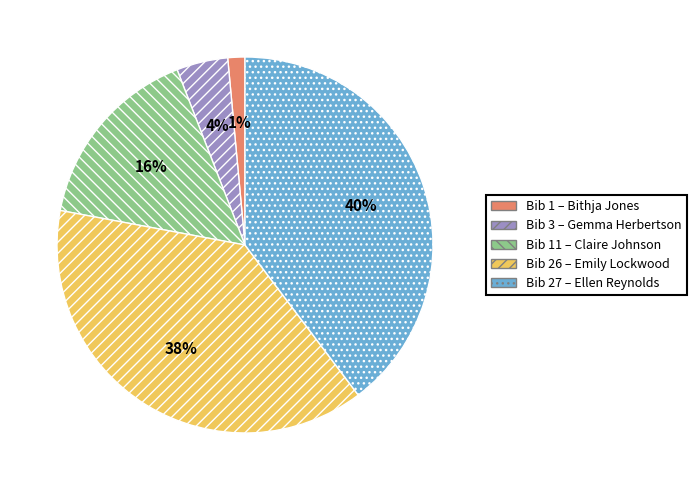

To the nearest percent, what is the average slice percentage?

20%